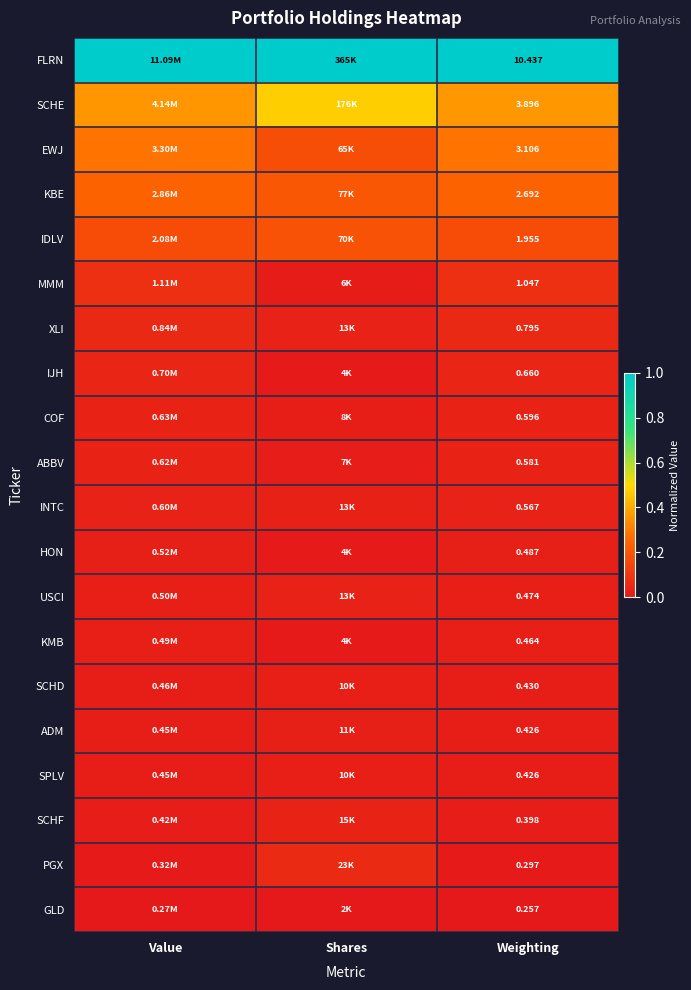

Which category has the highest value across all series?

Value